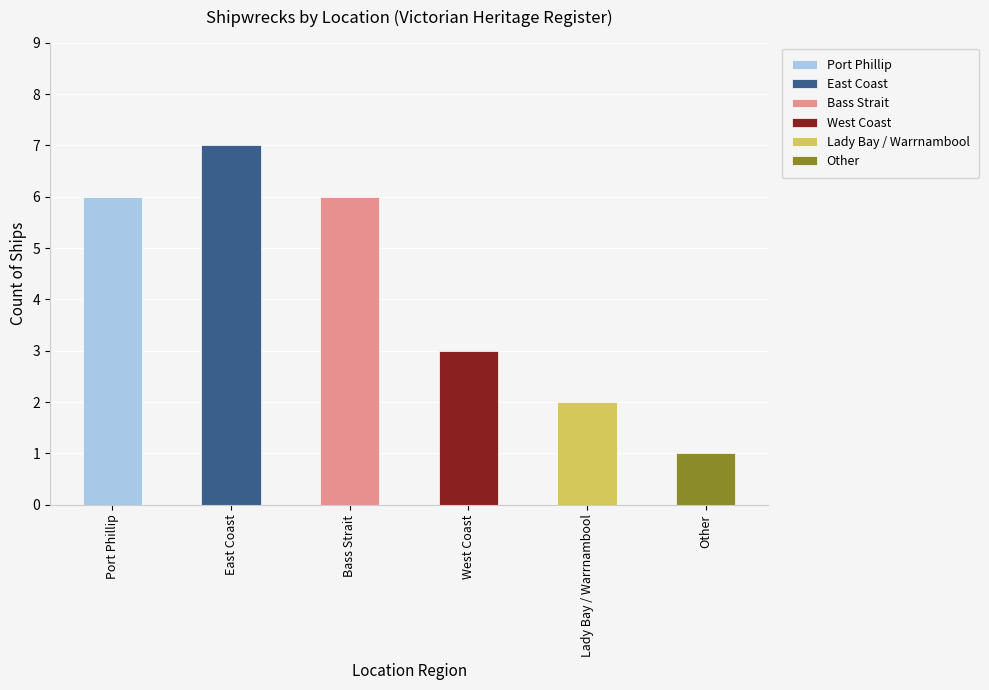

What position from the right is Lady Bay / Warrnambool?

2